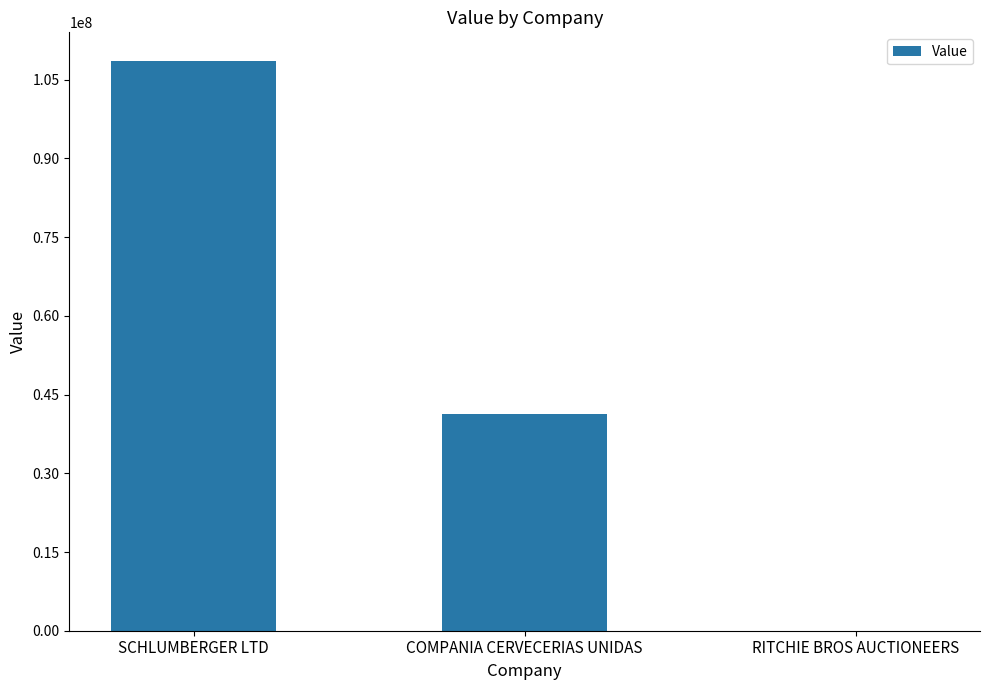

At which label does the data first exceed 41291652?

SCHLUMBERGER LTD